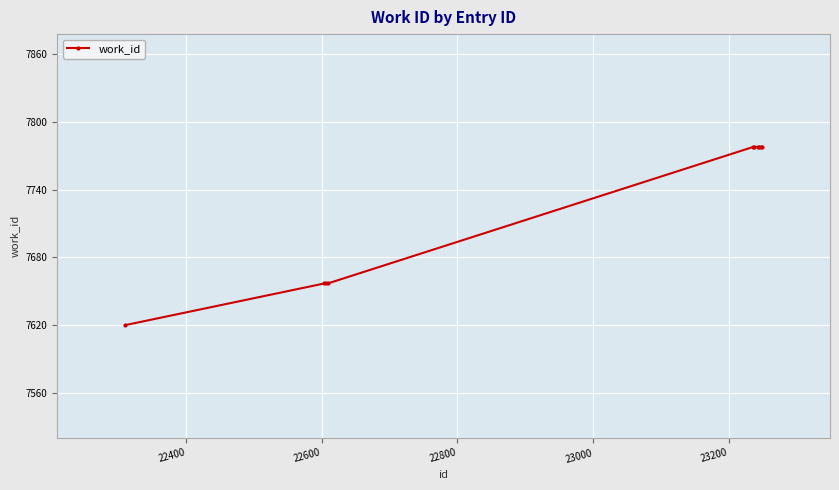

What is the difference between the second highest and second lowest values?

121